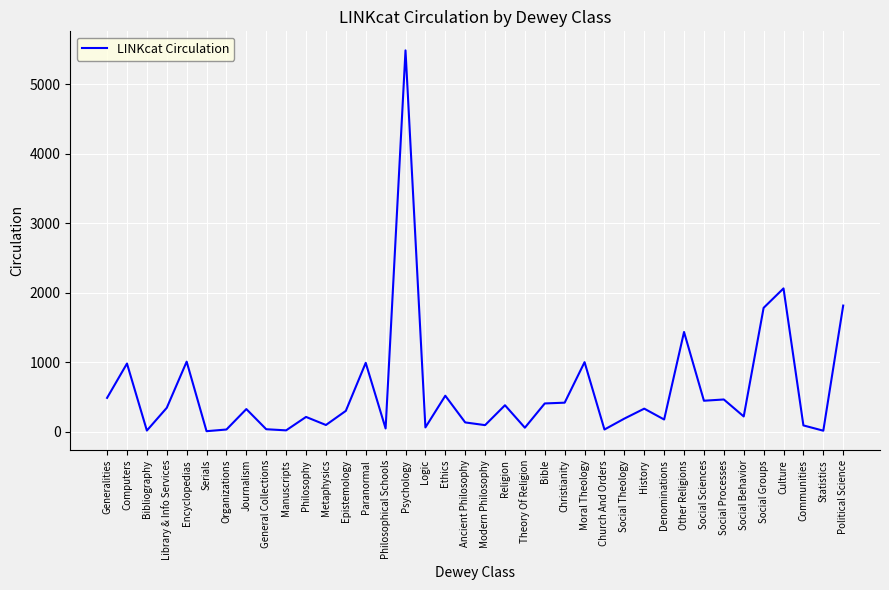

How many interior local valleys (lower than both neighbors) does the data have?

13